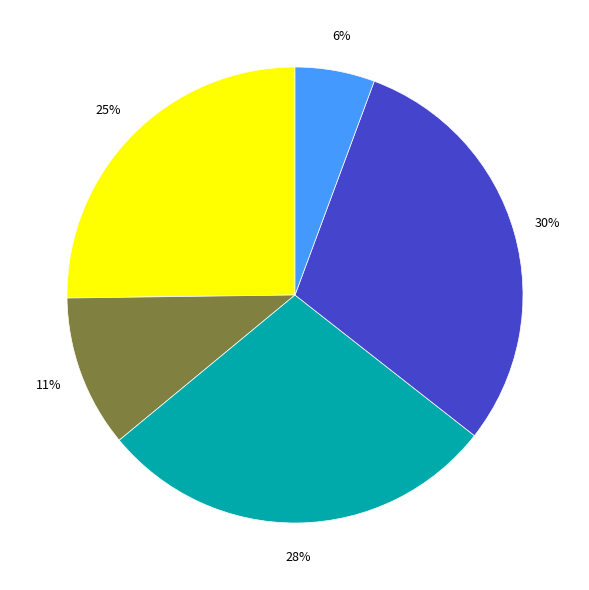

Is there a majority slice in this chart?

No